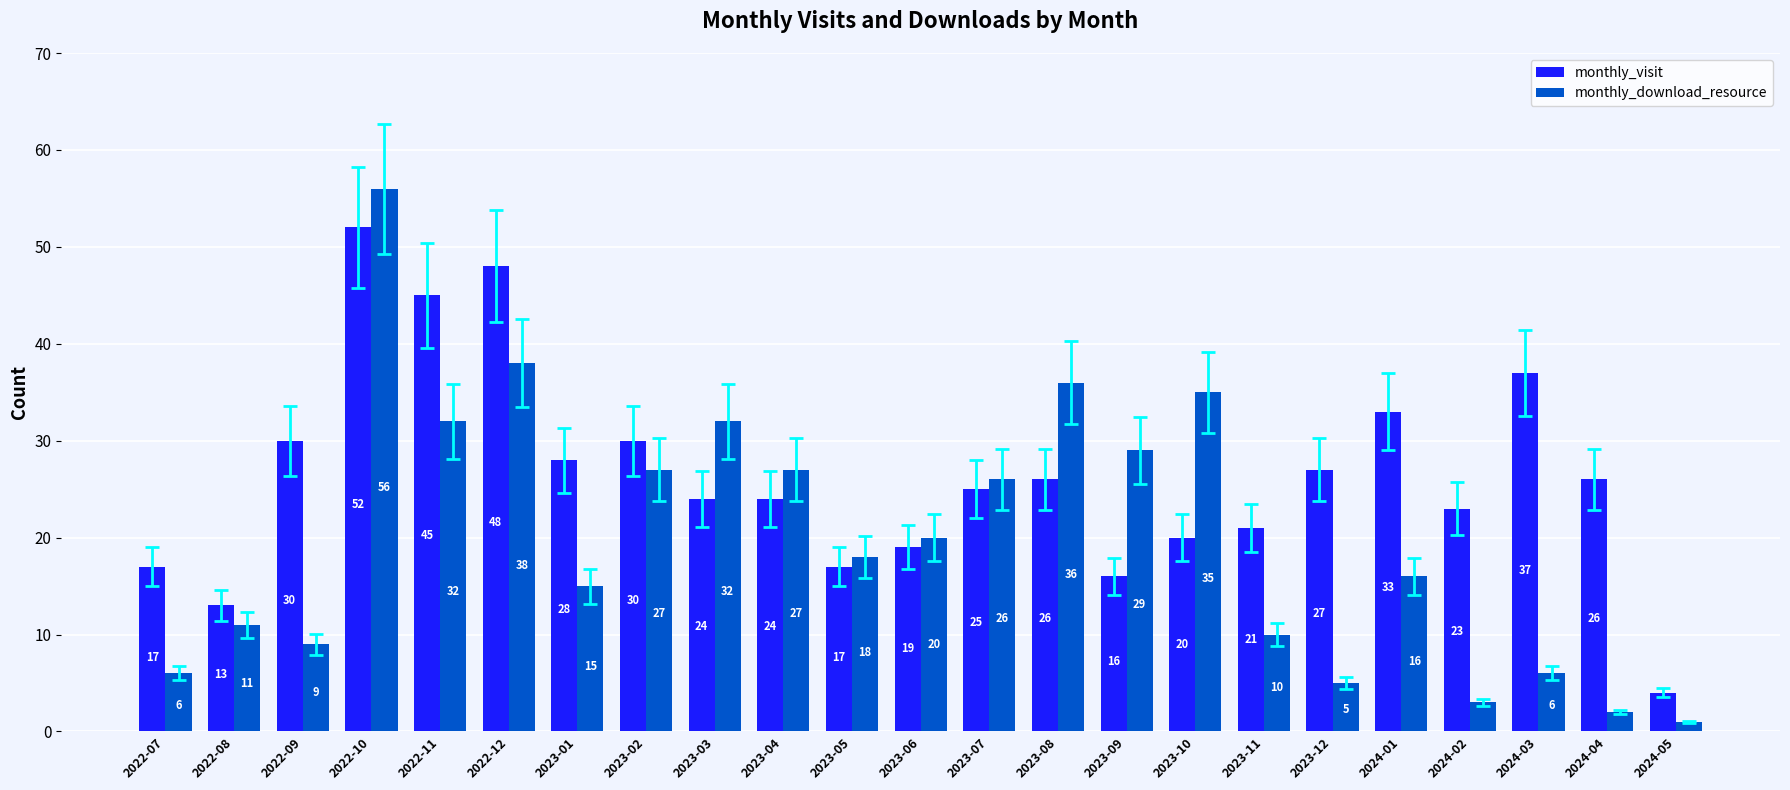

What position from the left is 2024-04?

22